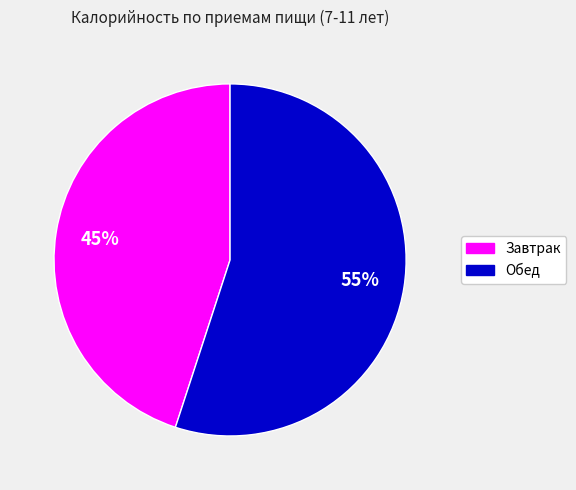

What is the ratio of the value at Завтрак to the value at Обед?

0.8